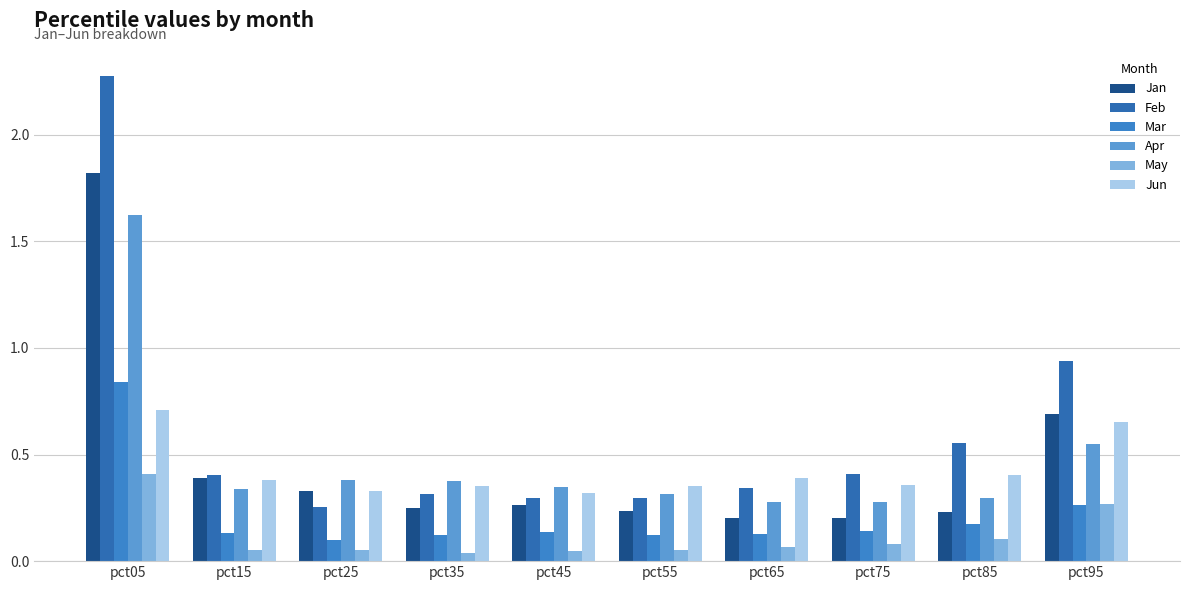

How many series are shown in this chart?

6